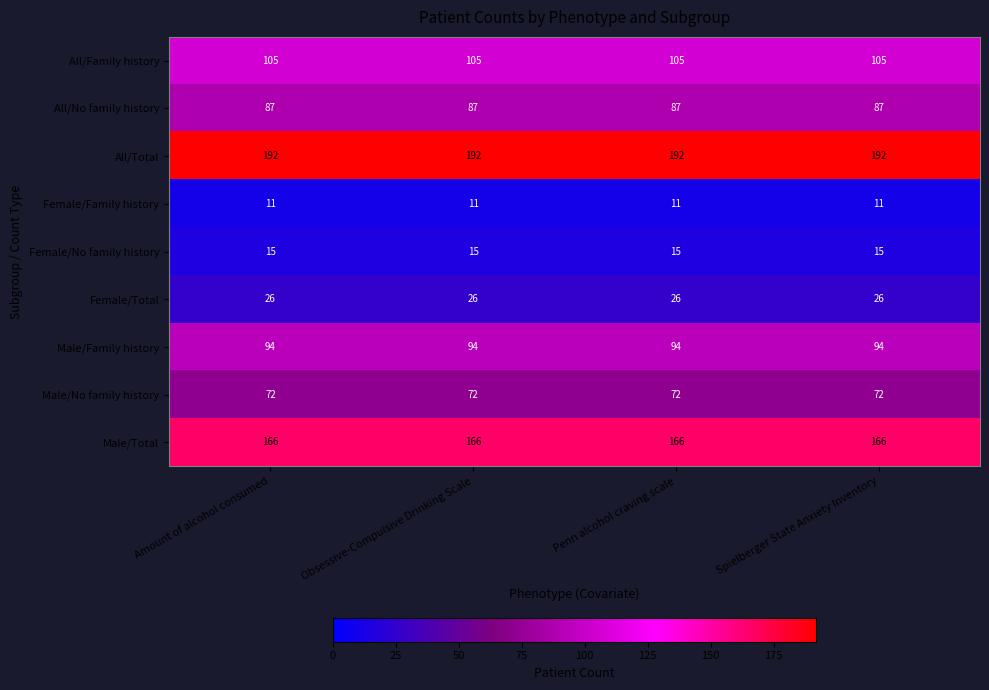

What is the sum of all Male/Total values?

664